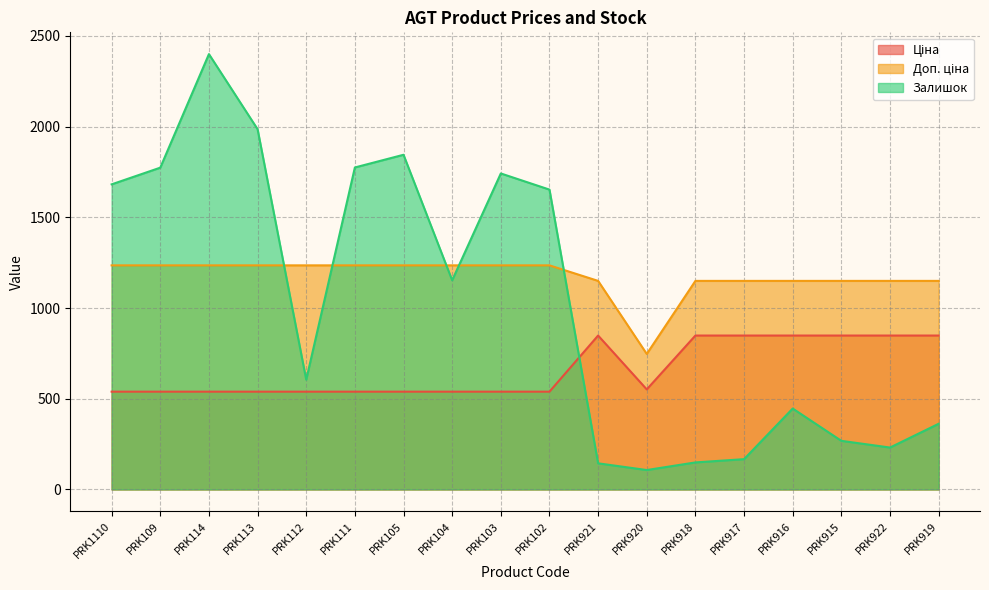

At how many categories does at least one series exceed 2346?

1